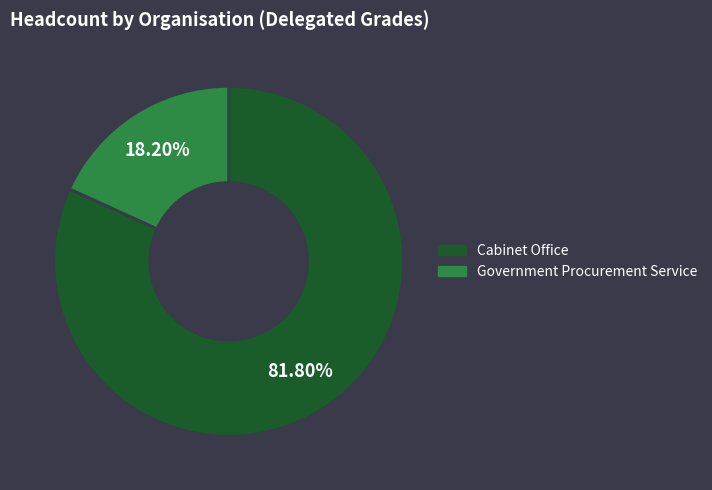

Is there any slice that represents more than half of the pie?

Yes